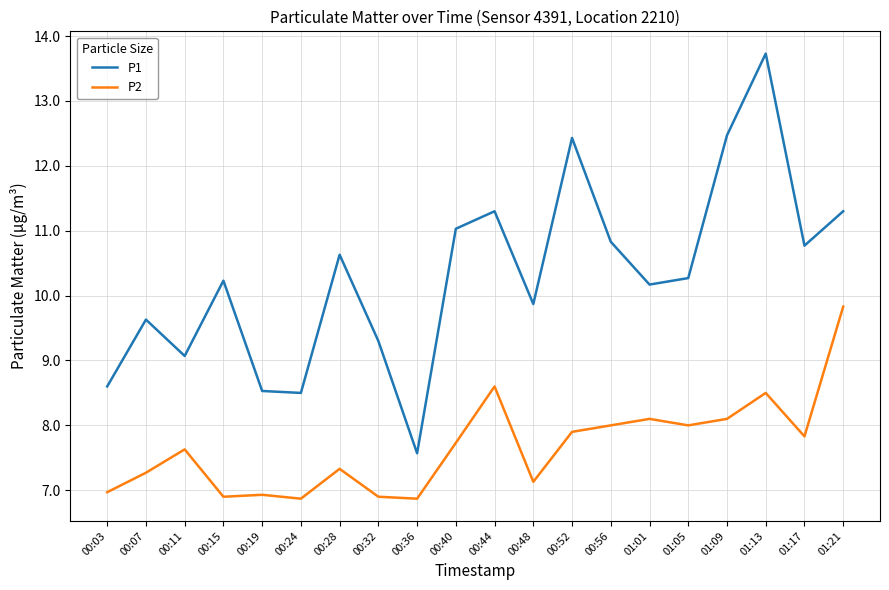

Which series has the largest total across all categories?

P1